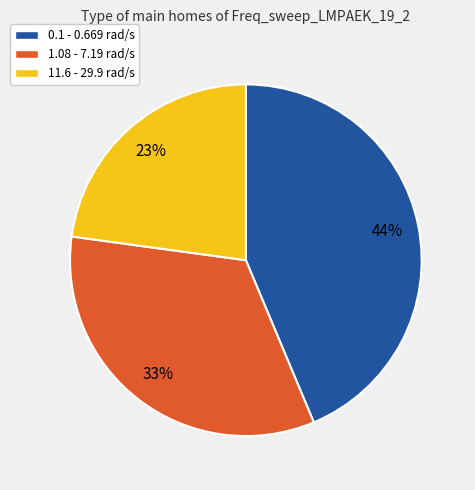

To the nearest percent, what is the difference between the largest and smallest slice percentages?

21%